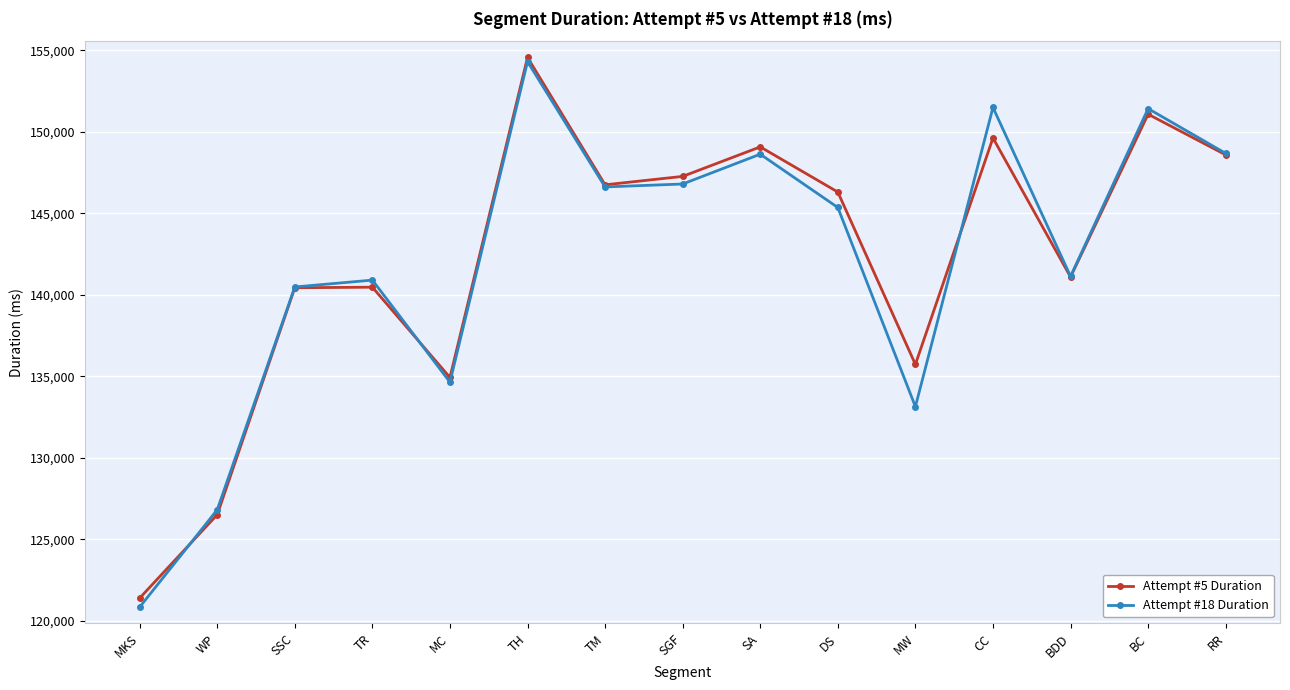

What is the spread (max minus min) of values at MC?

285